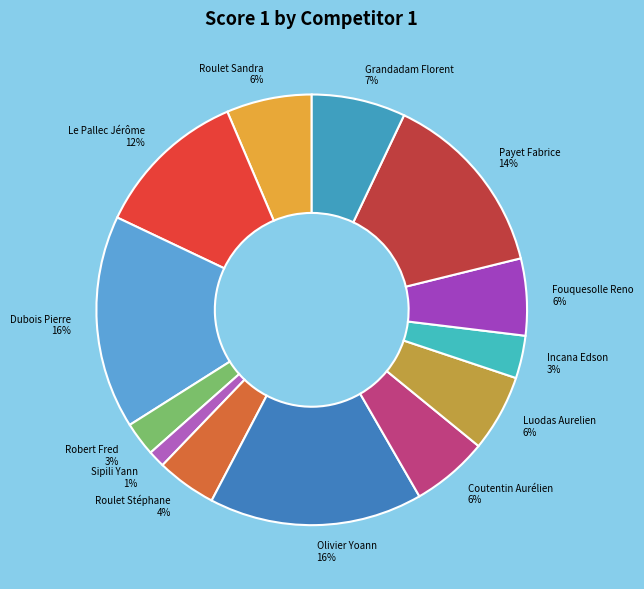

How many segments does this pie chart have?

13